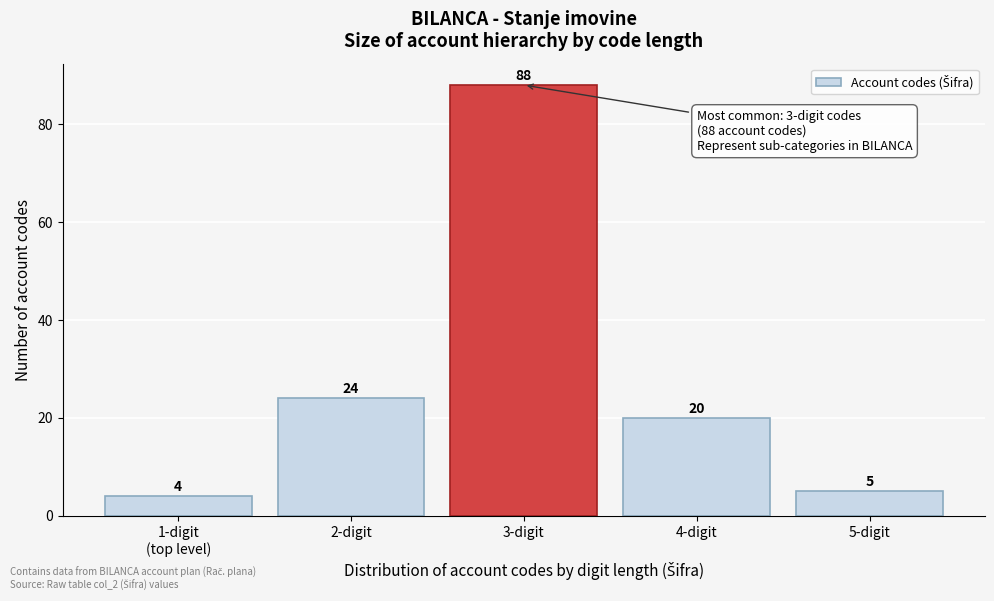

Reading left to right, what are all the values shown in this chart?

4	24	88	20	5